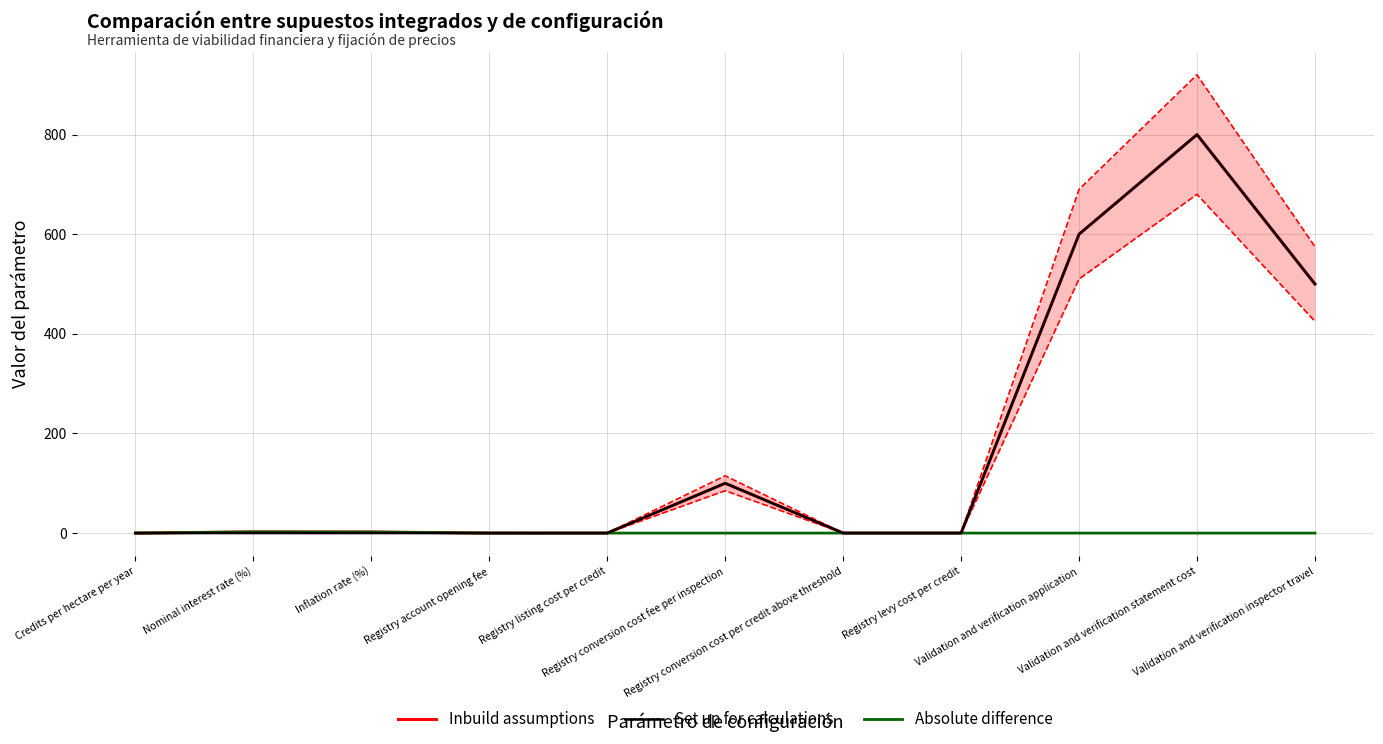

What is the greatest value displayed?

800.0